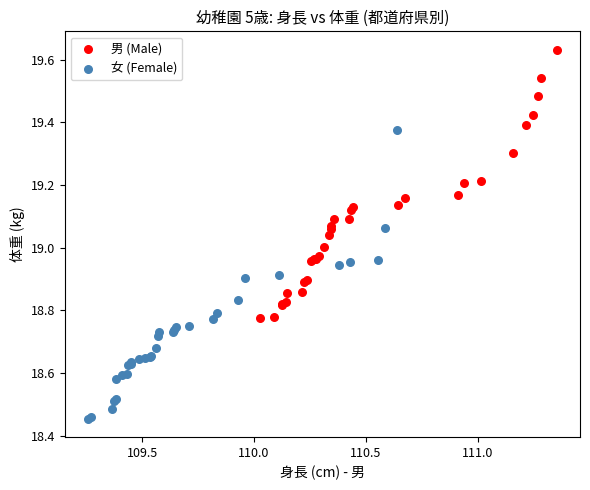

Which series reaches the maximum Y coordinate?

男 (Male)